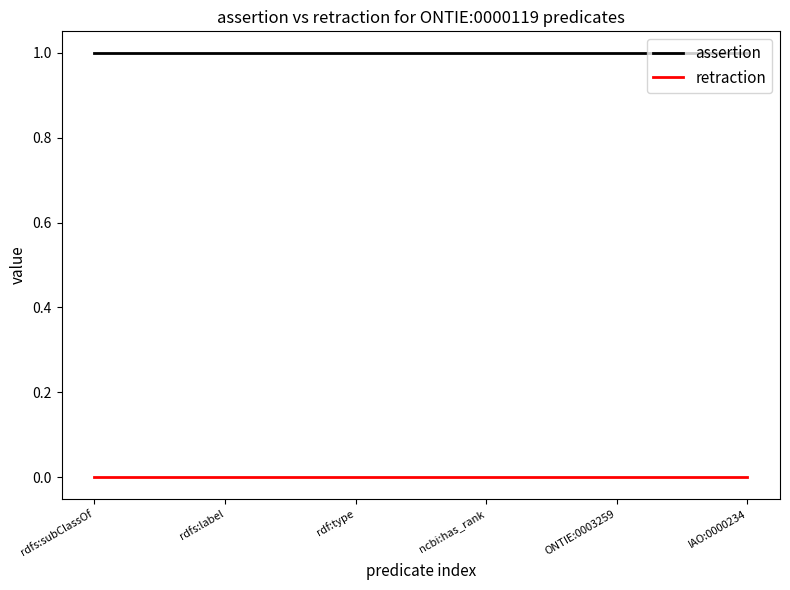

The value of retraction at rdf:type is 0. True or false?

True